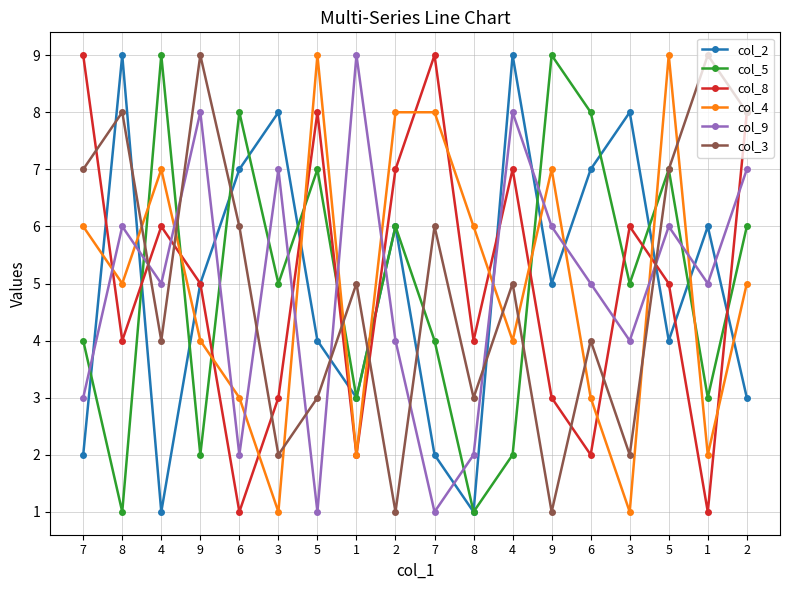

How many interior local valleys does the col_8 series have?

6